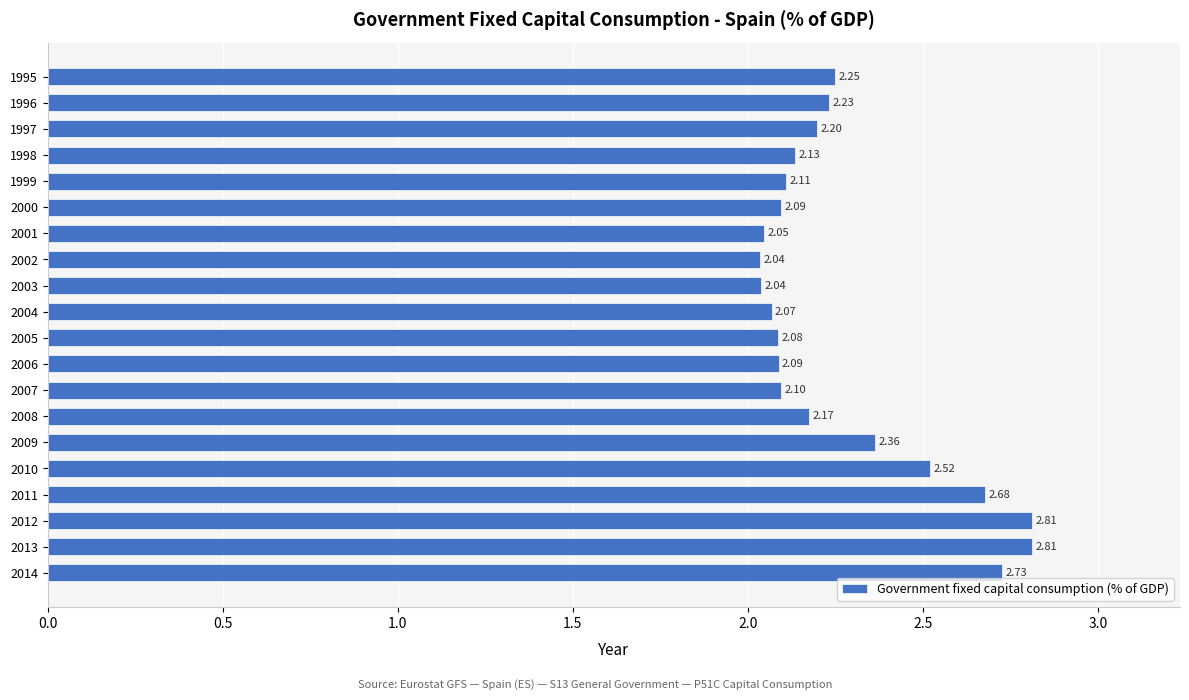

Between 1996 and 2007, which is larger?

1996